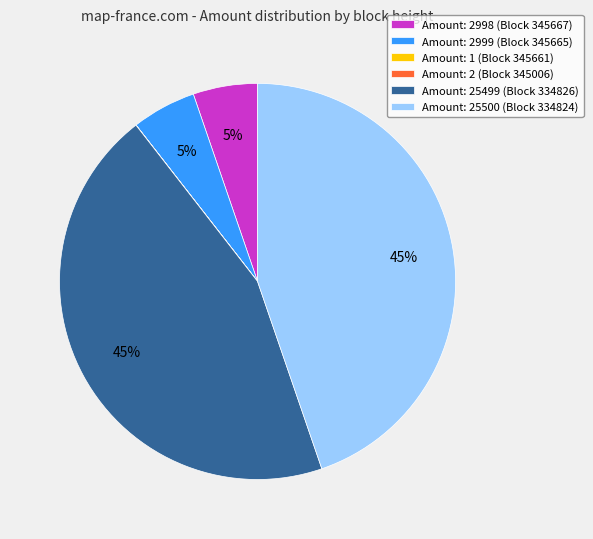

The Amount: 2998 (Block 345667) slice represents 5% of the pie. True or false?

True